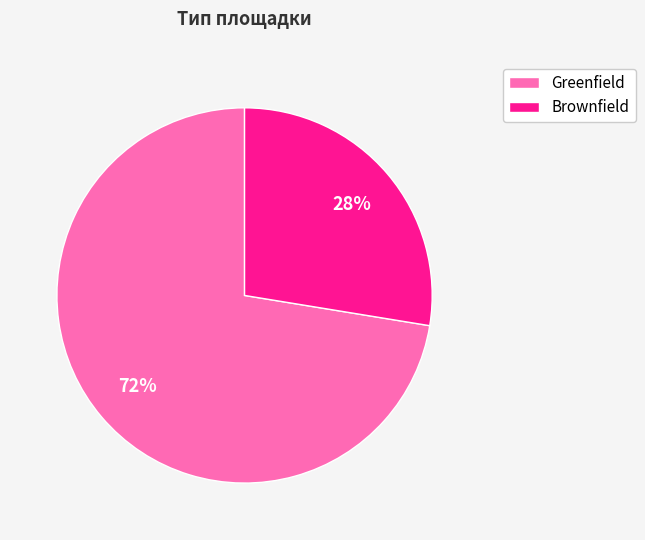

What is the smallest slice in the pie chart?

Brownfield